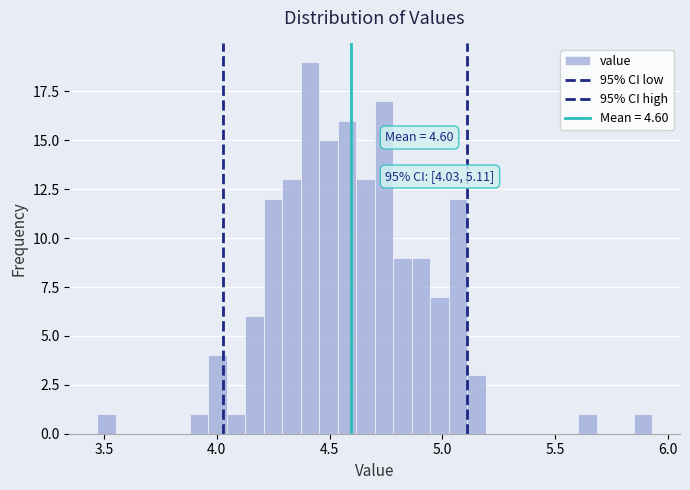

Around what value on the x-axis is the tallest bar? Give the approximate position of its centre, as read against the axis.

4.40